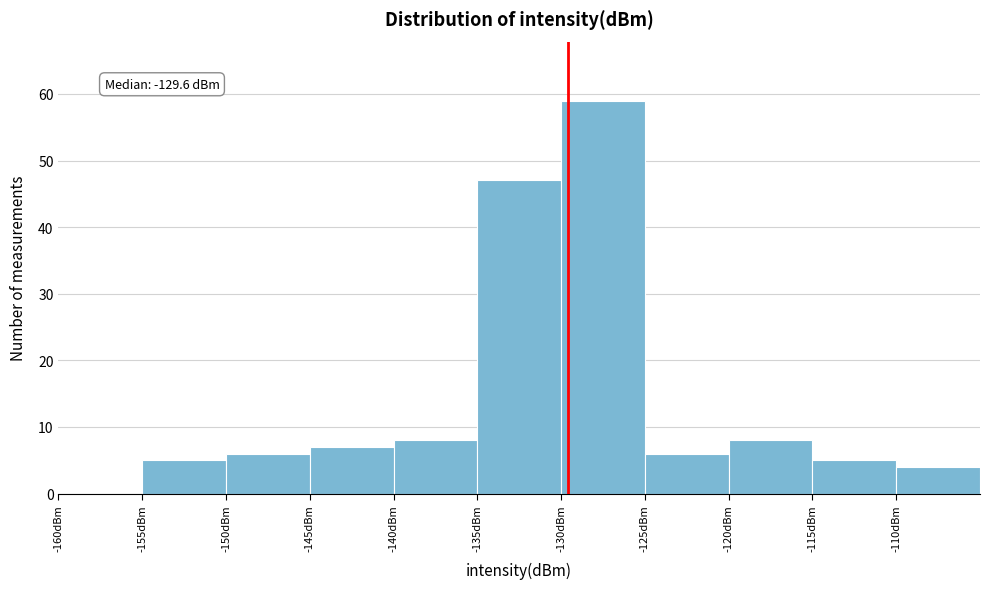

Over which range of the x-axis is the bar tallest?

-130 to -125